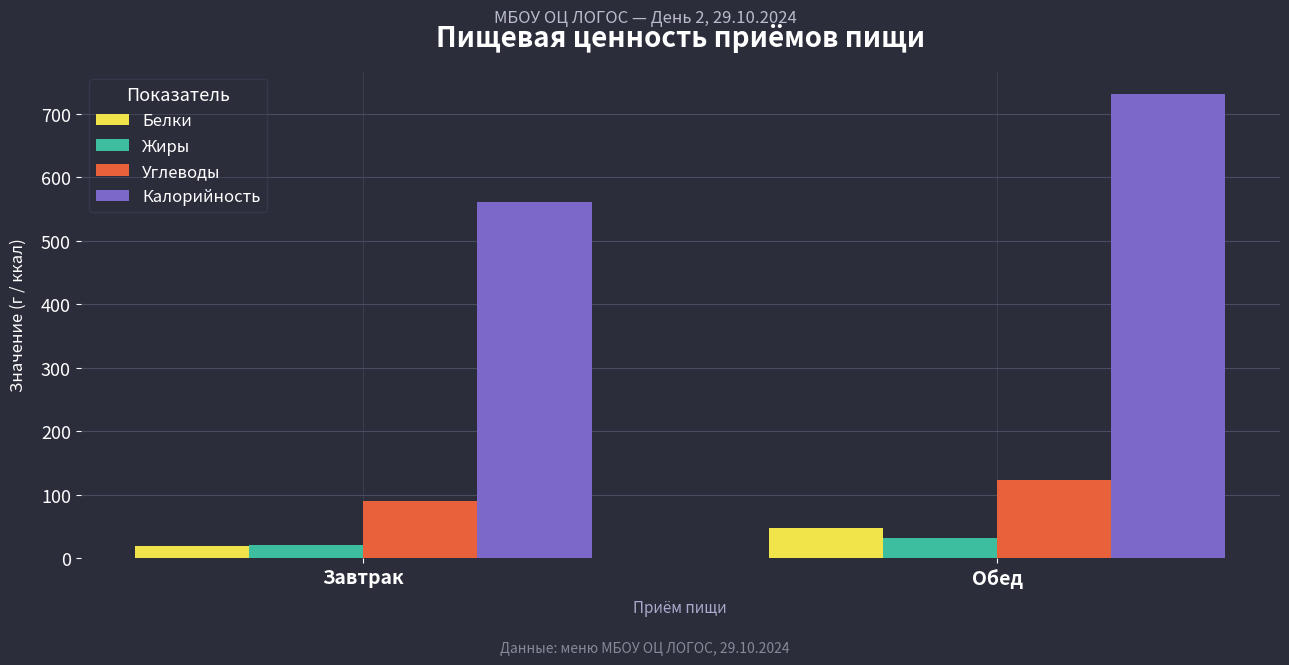

How many values in the Калорийность series are below 730?

1